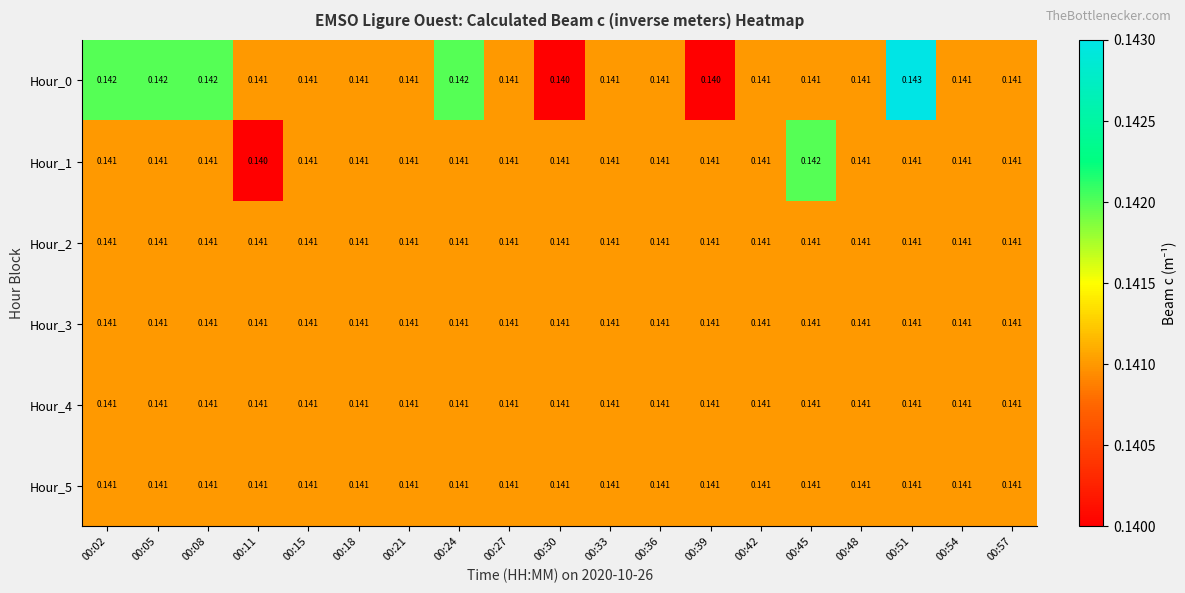

Count the number of data series in this chart.

6